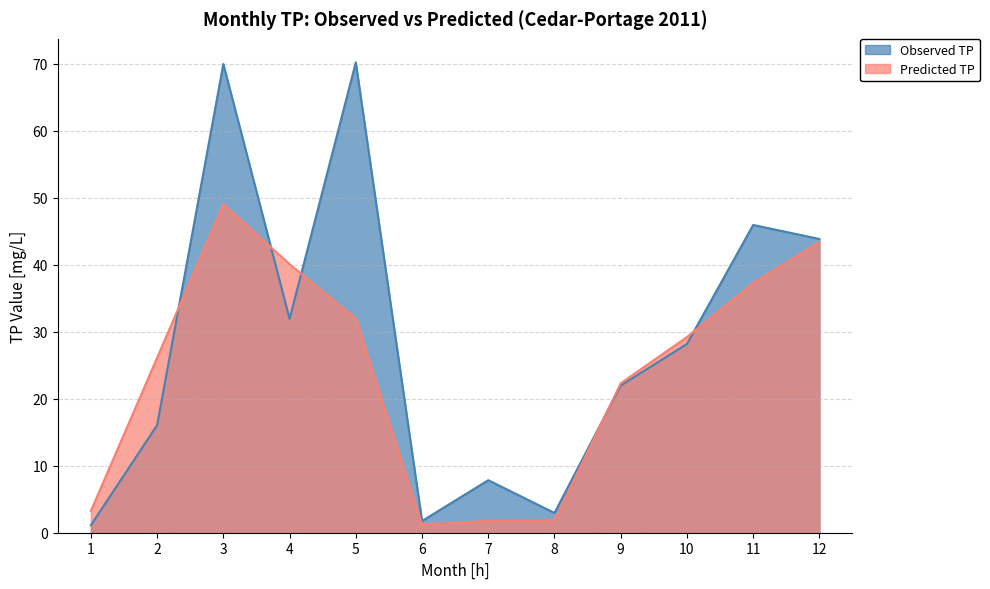

What is the sum of the Observed TP values at 12 and 4?

75.8